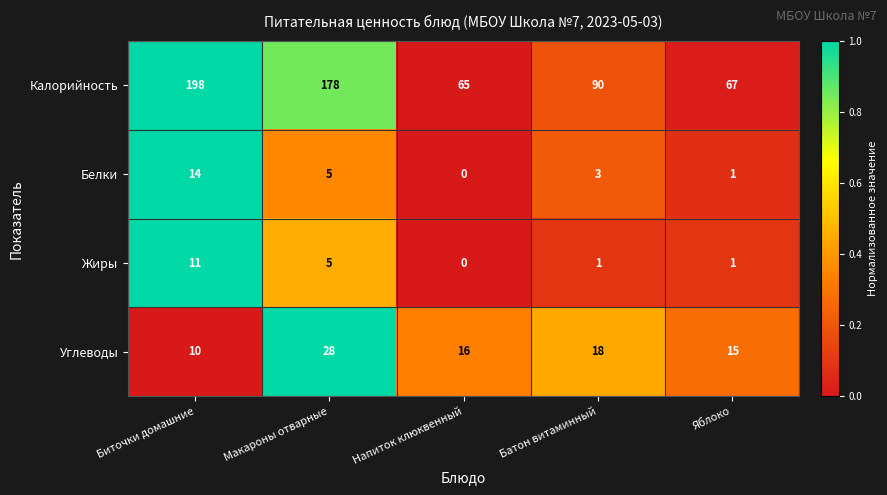

Where is Калорийность nearest to the value 131?

Батон витаминный